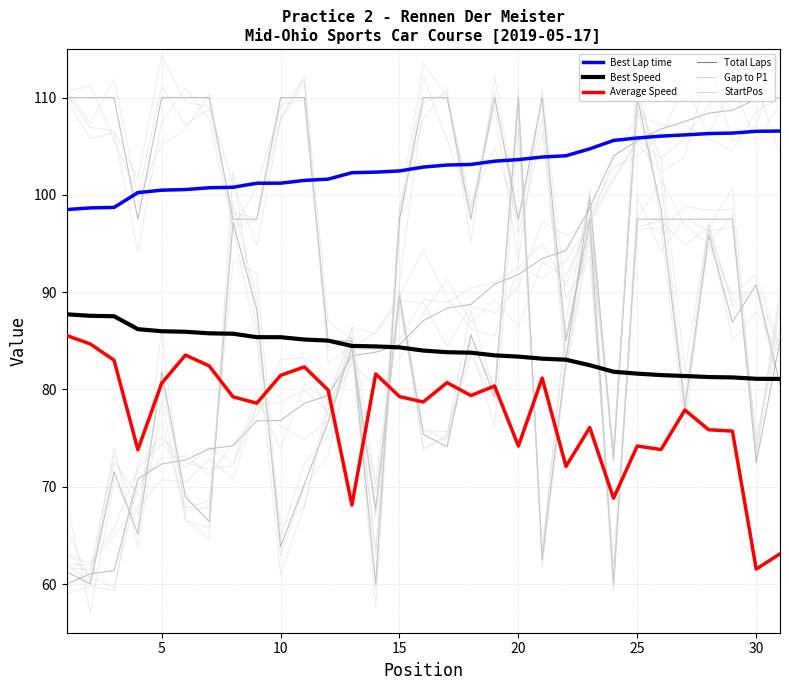

At which category is the sum across all series the highest?

25